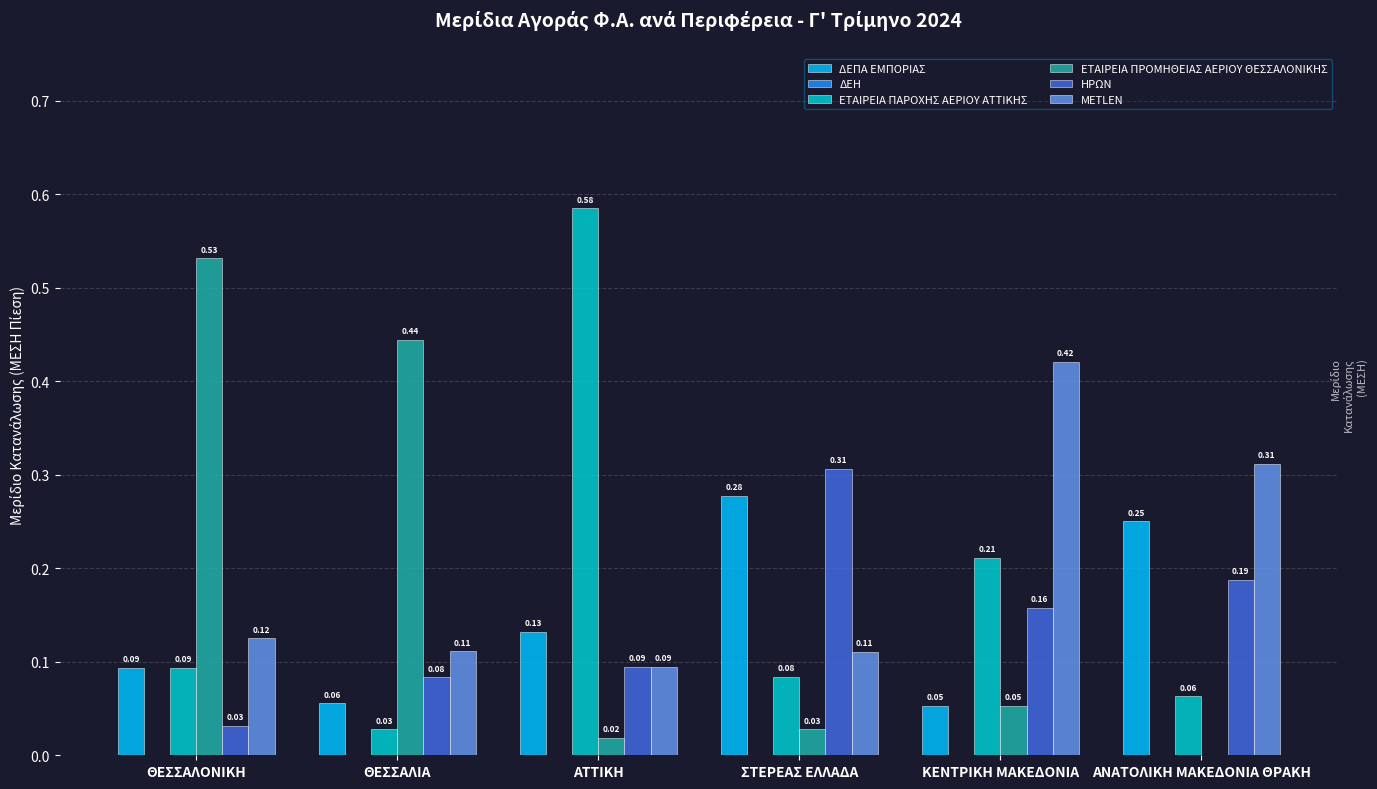

At which label is ΔΕΠΑ ΕΜΠΟΡΙΑΣ closest to 0?

ΚΕΝΤΡΙΚΗ ΜΑΚΕΔΟΝΙΑ